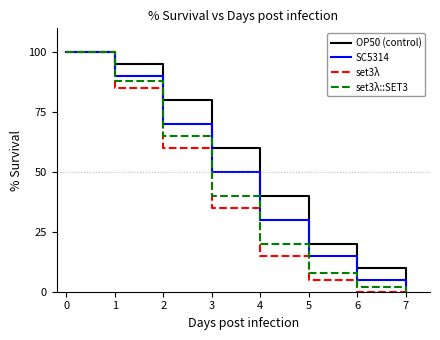

Reading left to right, what are all the values shown in this chart?

OP50 (control): 100	95	80	60	40	20	10	0
SC5314: 100	90	70	50	30	15	5	0
set3λ: 100	85	60	35	15	5	0	0
set3λ::SET3: 100	88	65	40	20	8	2	0